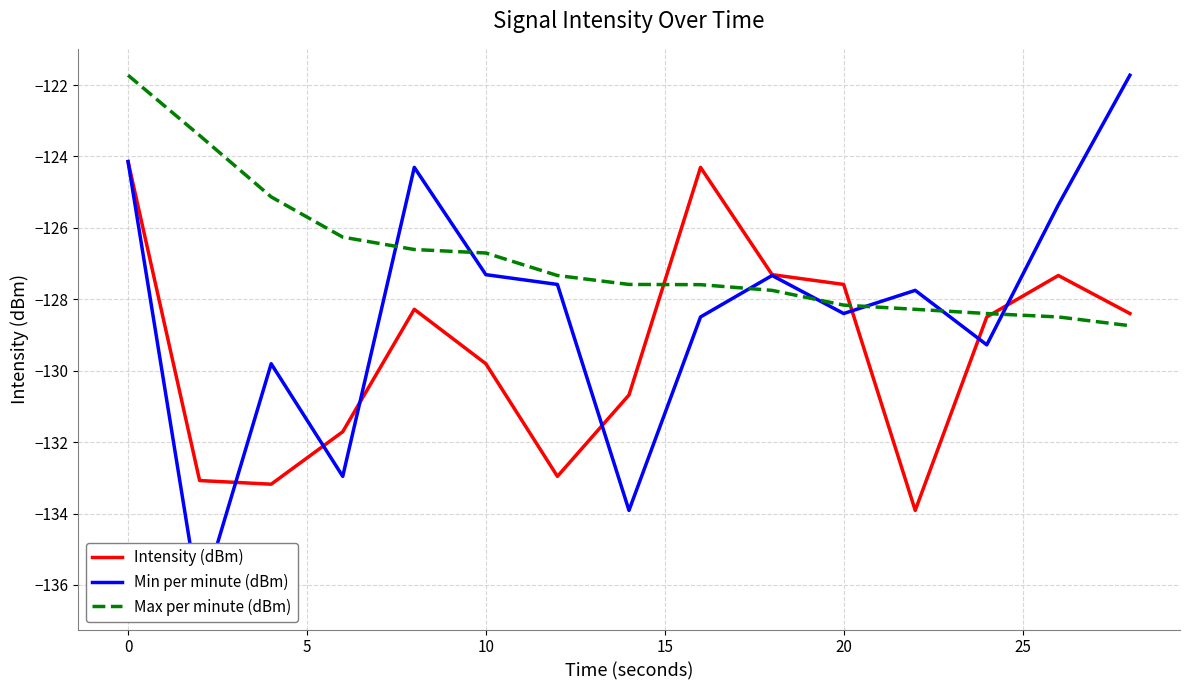

Between 20 and 25, which series saw the biggest shift?

Intensity (dBm)